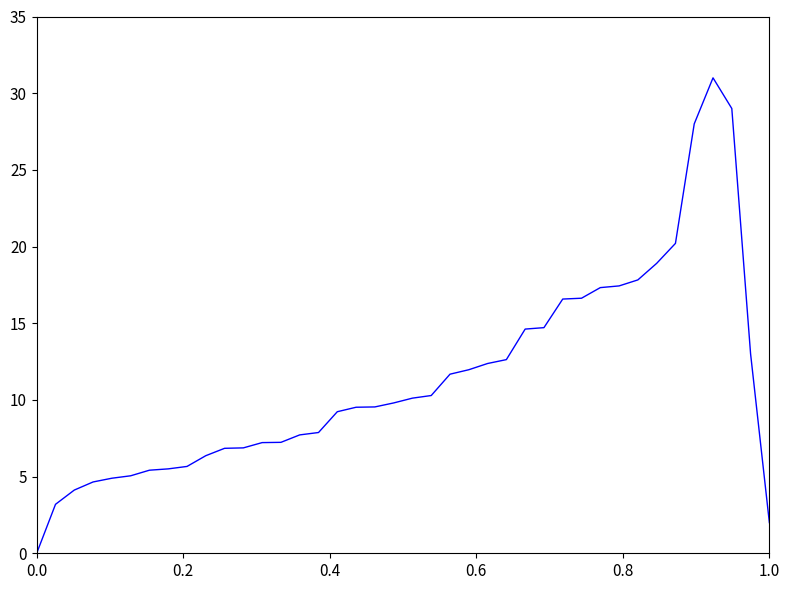

Count the number of categories in the chart.

40